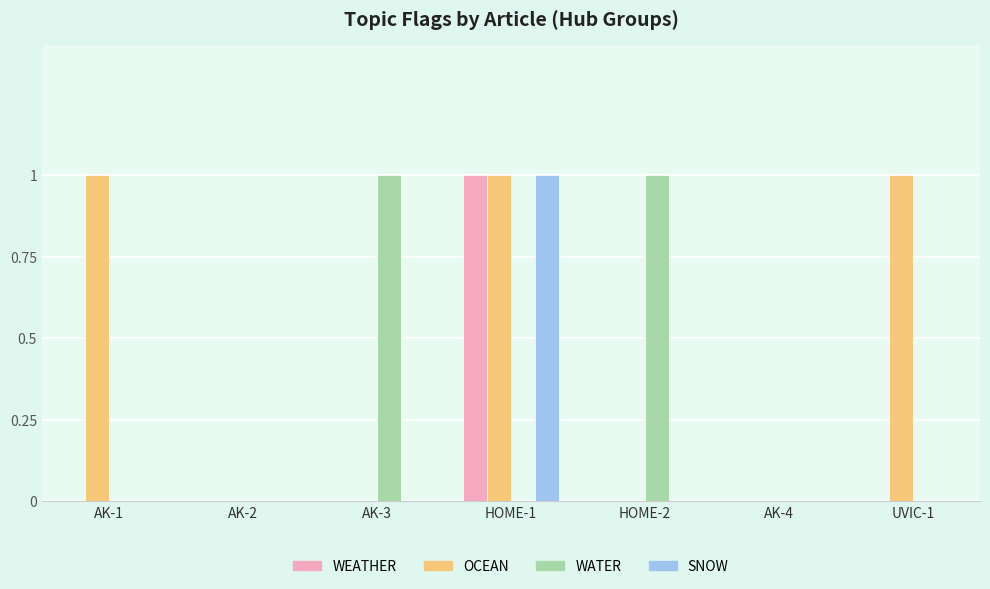

Which series has the largest total across all categories?

OCEAN